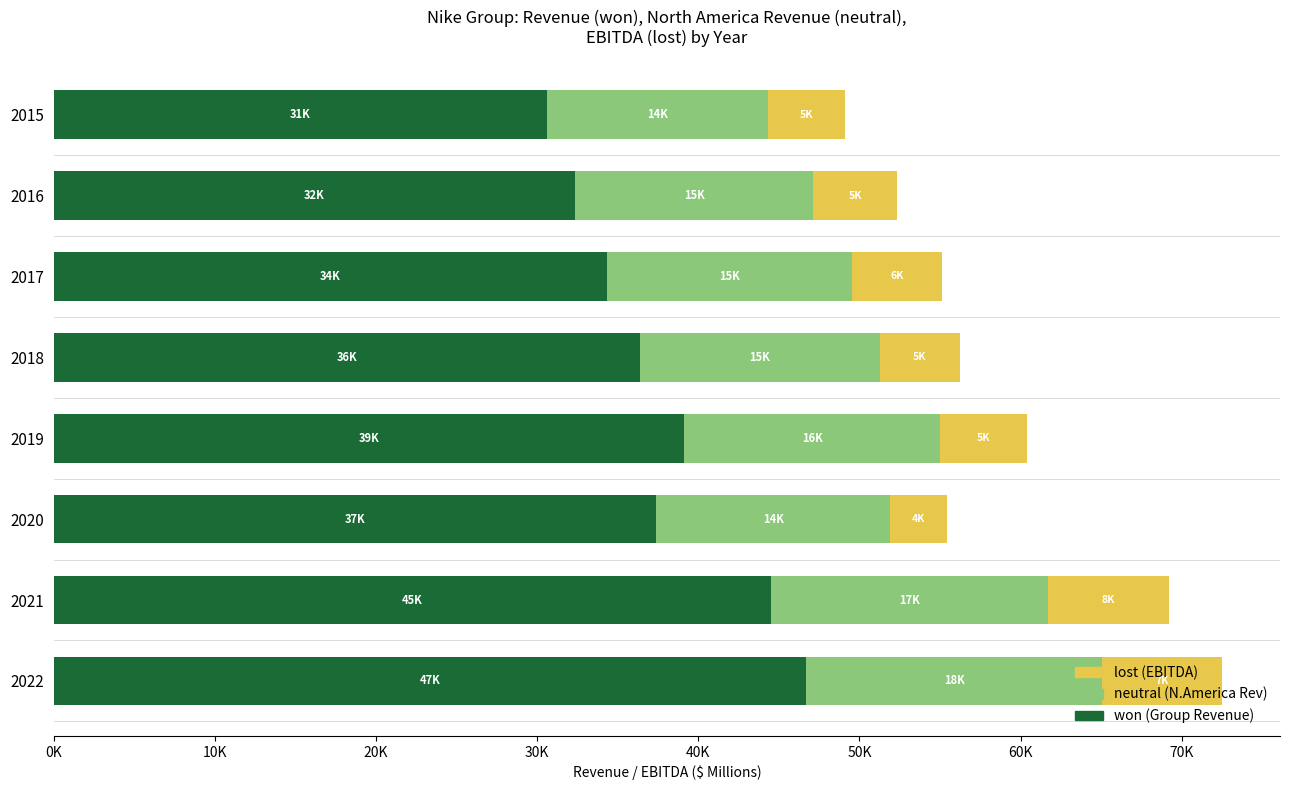

True or false: won has a value of 37403 at 2020.

True